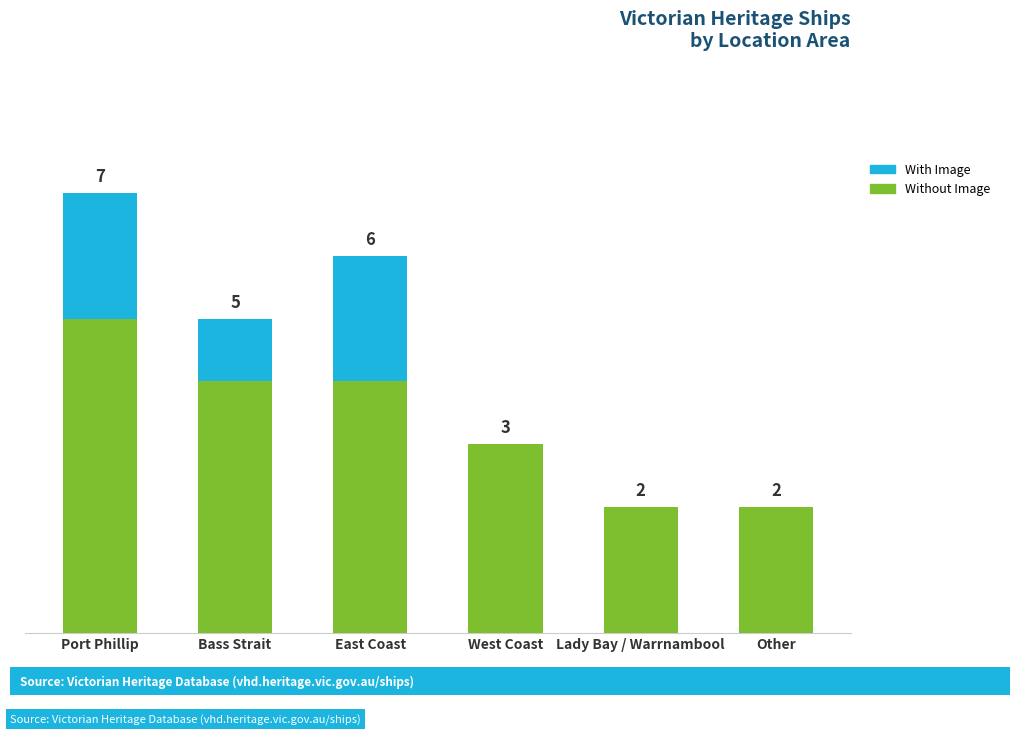

Which category has the highest value in the Without Image series?

Port Phillip